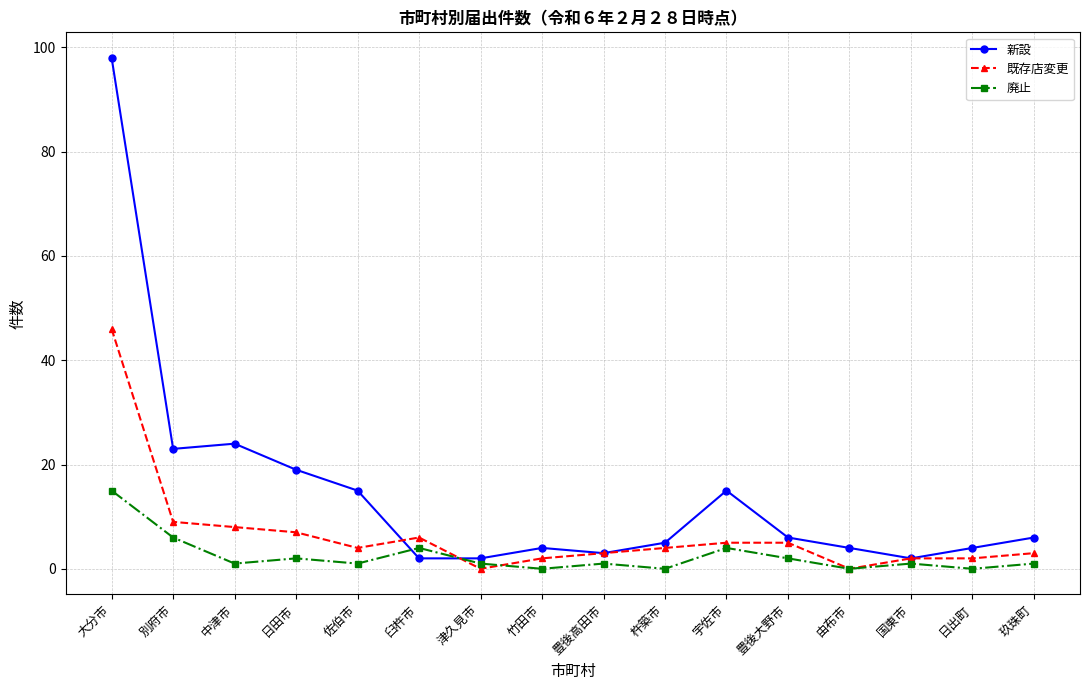

At which category is the sum across all series the highest?

大分市